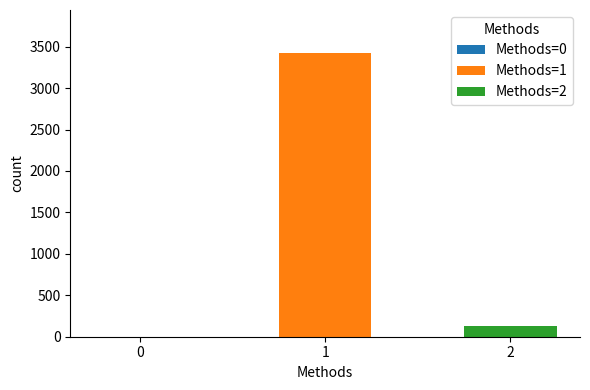

Which series has the largest range (max minus min)?

Methods=1